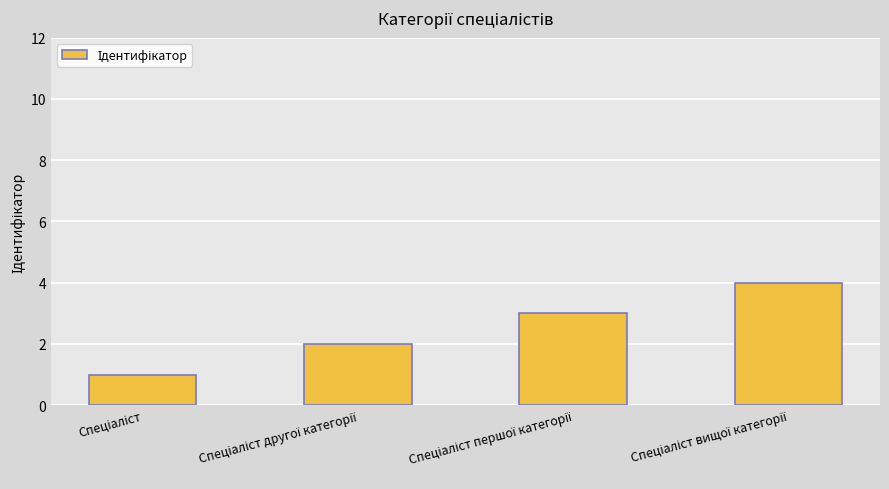

What is the maximum value shown in the chart?

4